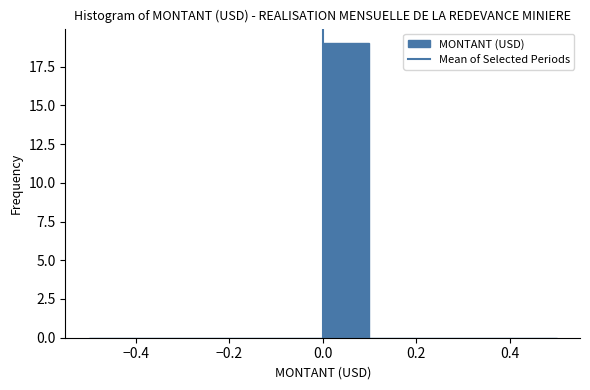

Reading left to right, transcribe this chart: for each bar, give the range it covers on the x-axis and its height. The values are not printed on the chart, so give them approximately, as read against the axis.

-0.5 to -0.4: 0
-0.4 to -0.3: 0
-0.3 to -0.2: 0
-0.2 to -0.1: 0
-0.1 to 0.0: 0
0.0 to 0.1: 19
0.1 to 0.2: 0
0.2 to 0.3: 0
0.3 to 0.4: 0
0.4 to 0.5: 0